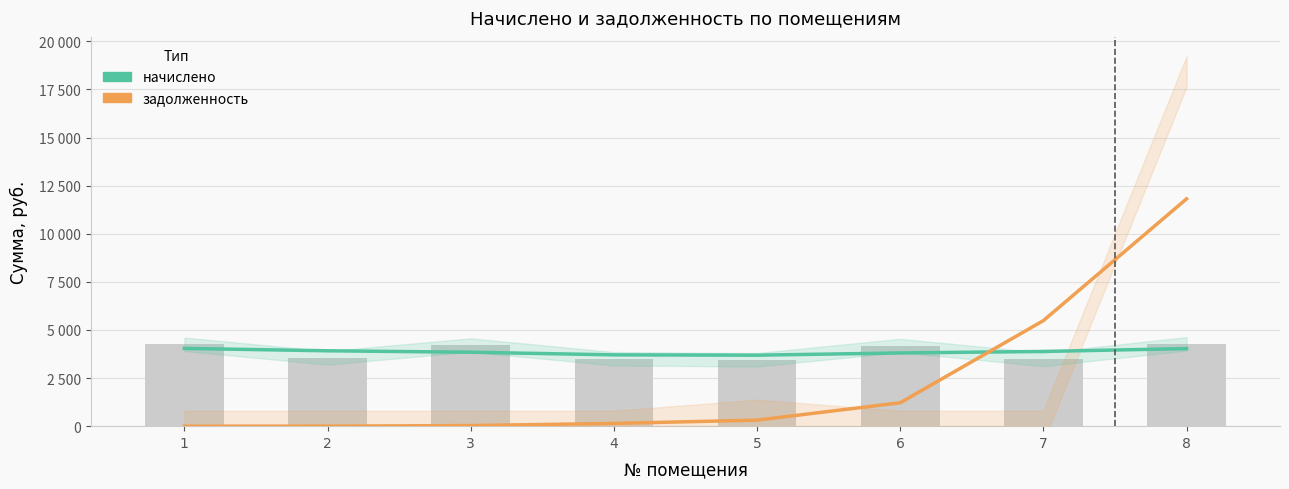

Reading left to right, extract all data points from this chart.

начислено: 1=4041.7	2=3917.8	3=3842.9	4=3705.9	5=3689.4	6=3805.2	7=3883.2	8=4031.4
задолженность: 1=0.1	2=2.6	3=31.1	4=141.7	5=313.7	6=1216.0	7=5486.0	8=11815.4